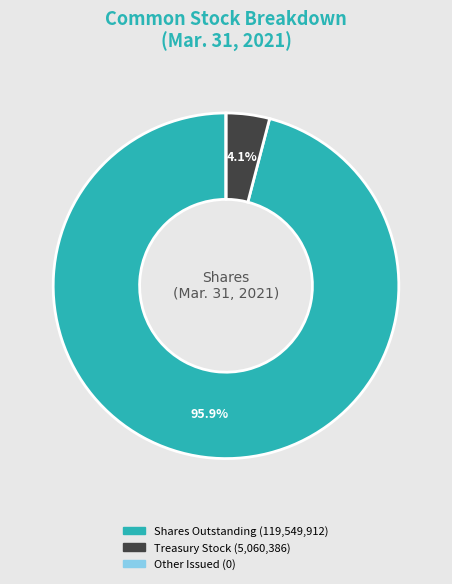

Is there a majority slice in this chart?

Yes